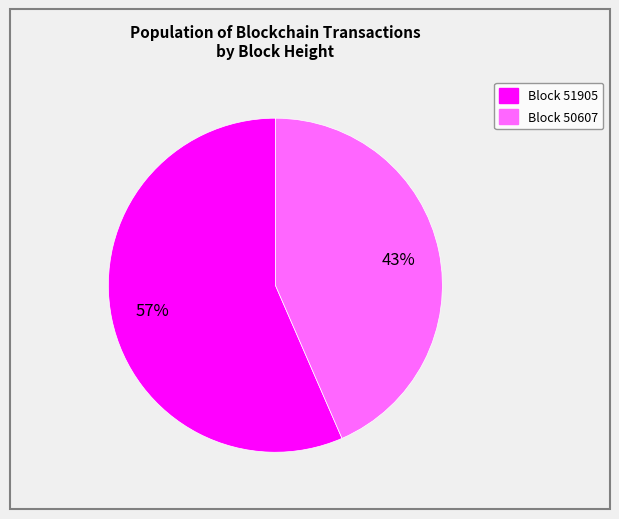

To the nearest percent, what is the average slice percentage?

50%